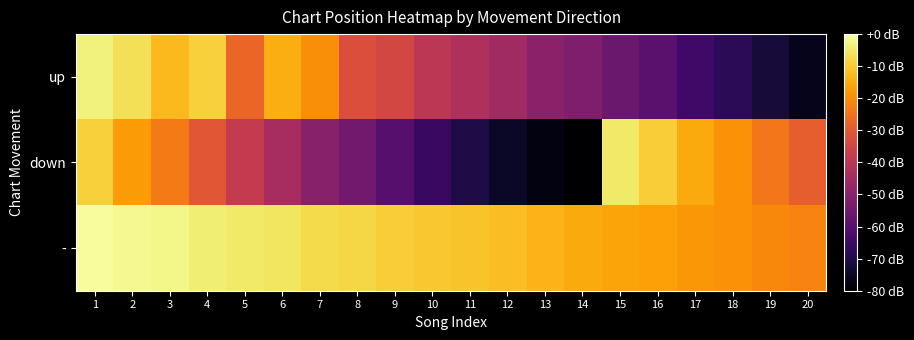

Between 13 and 14, which is larger?

13